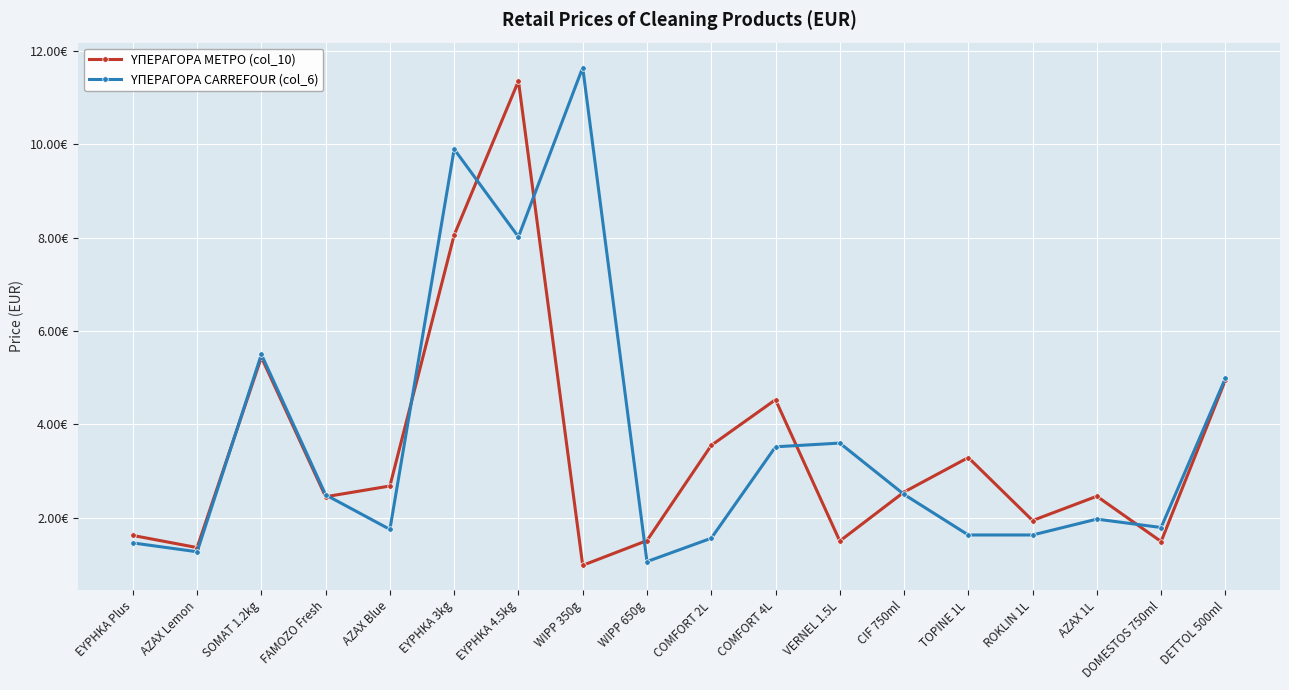

What are all the series names shown in the legend?

ΥΠΕΡΑΓΟΡΑ ΜΕΤΡΟ (col_10), ΥΠΕΡΑΓΟΡΑ CARREFOUR (col_6)